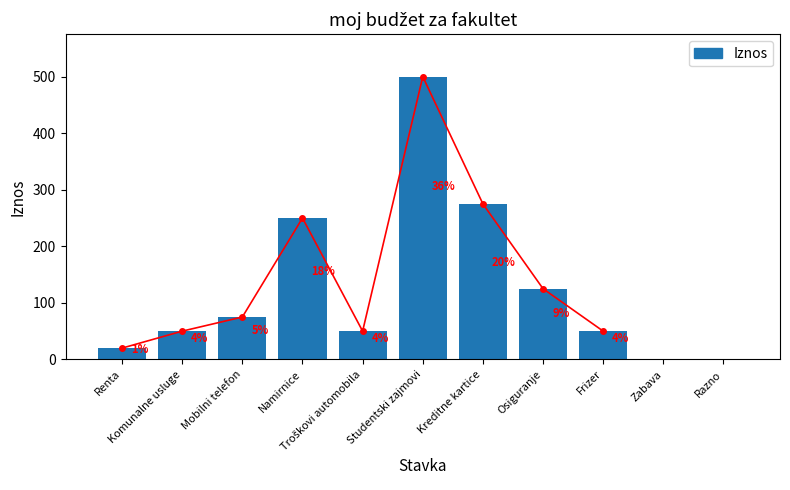

Reading left to right, extract all data points from this chart.

Renta=20	Komunalne usluge=50	Mobilni telefon=75	Namirnice=250	Troškovi automobila=50	Studentski zajmovi=500	Kreditne kartice=275	Osiguranje=125	Frizer=50	Zabava=0	Razno=0